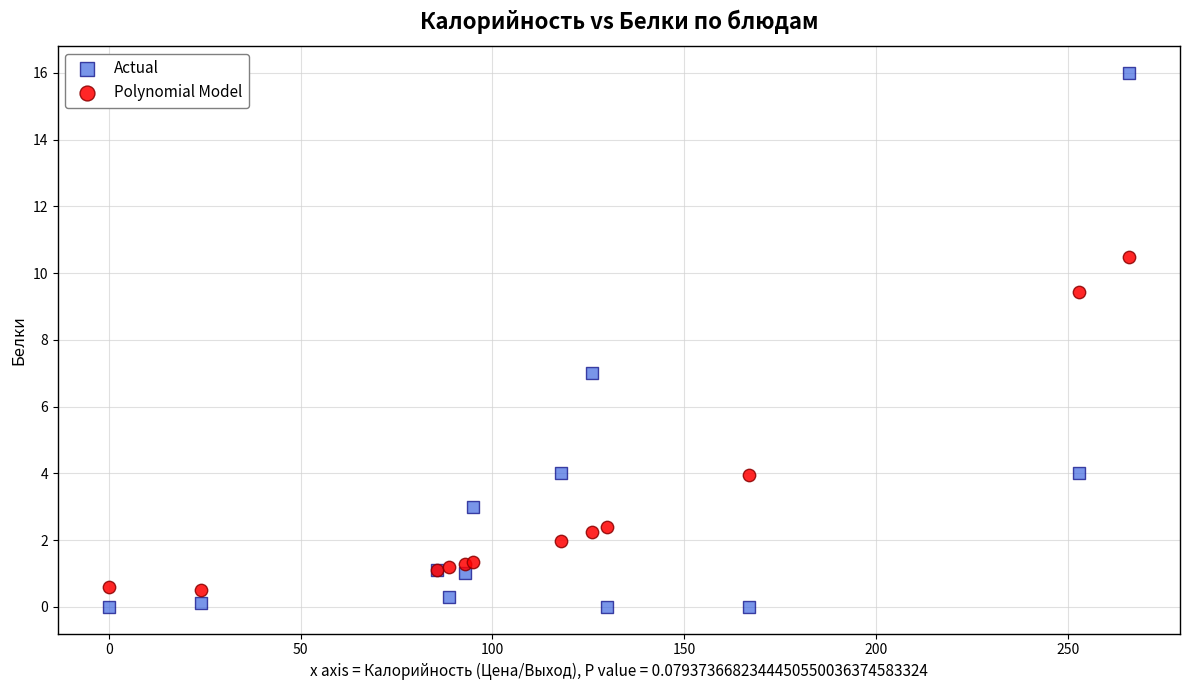

Which series has the widest spread of Y values?

Actual